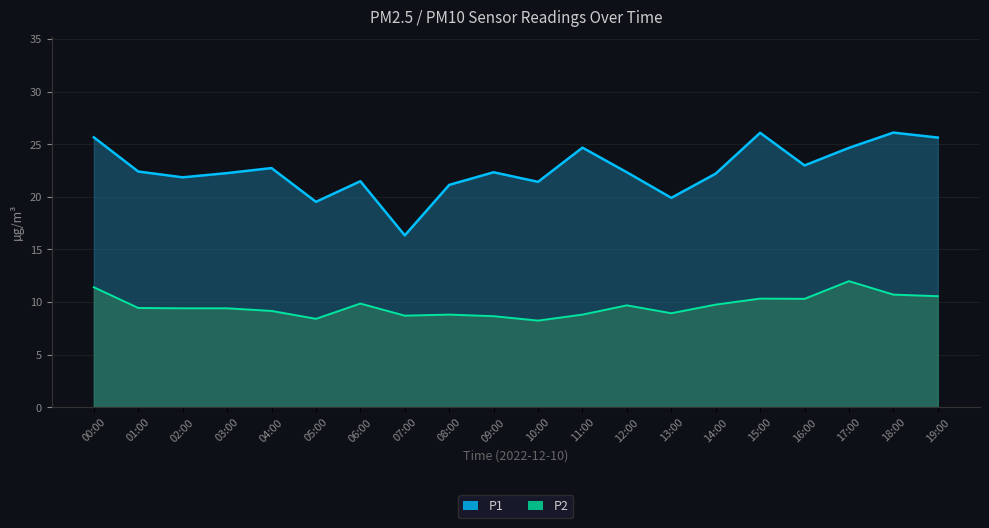

What is the difference between the maximum and minimum values in the P1 series?

9.8